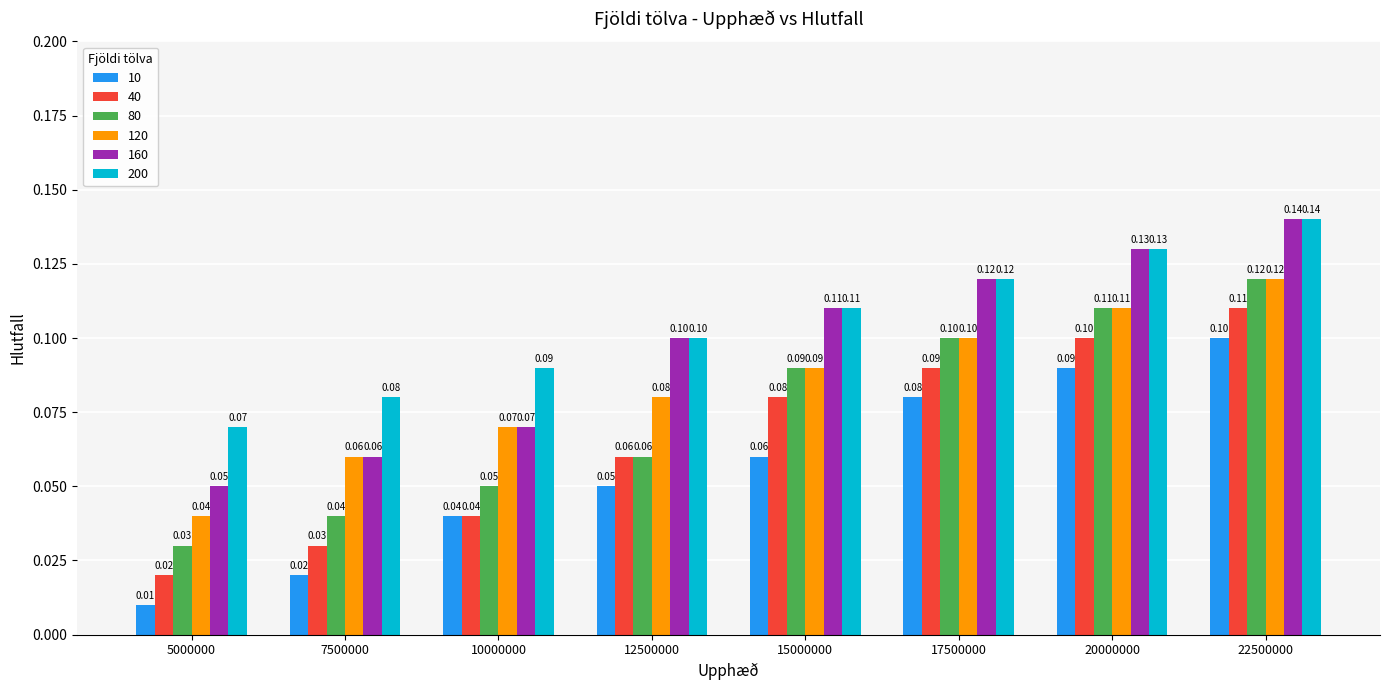

At which category is the sum across all series the highest?

22500000